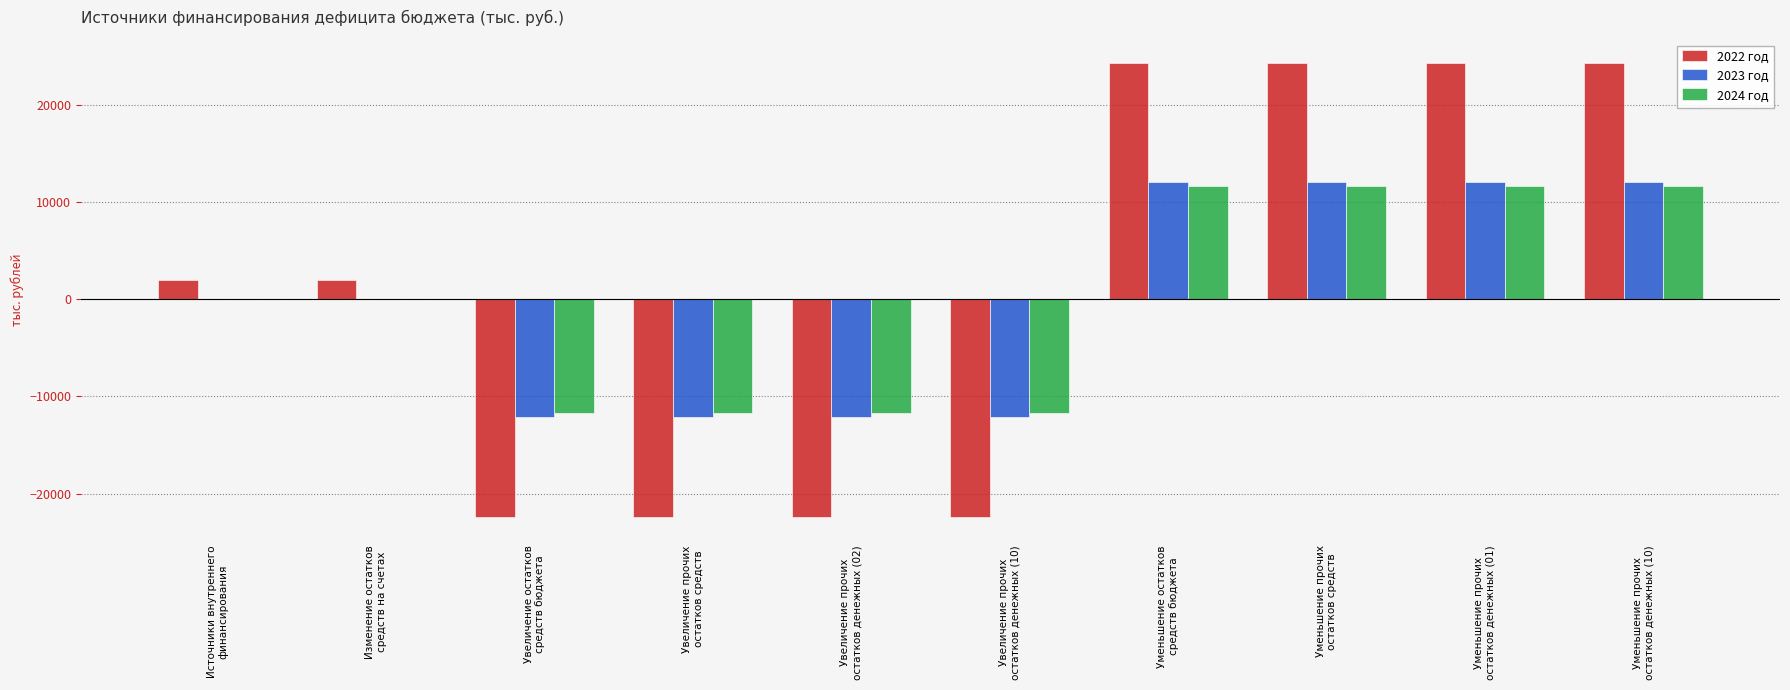

Between Увеличение прочих
остатков денежных (10) and Уменьшение прочих
остатков денежных (01), which series saw the biggest shift?

2022 год